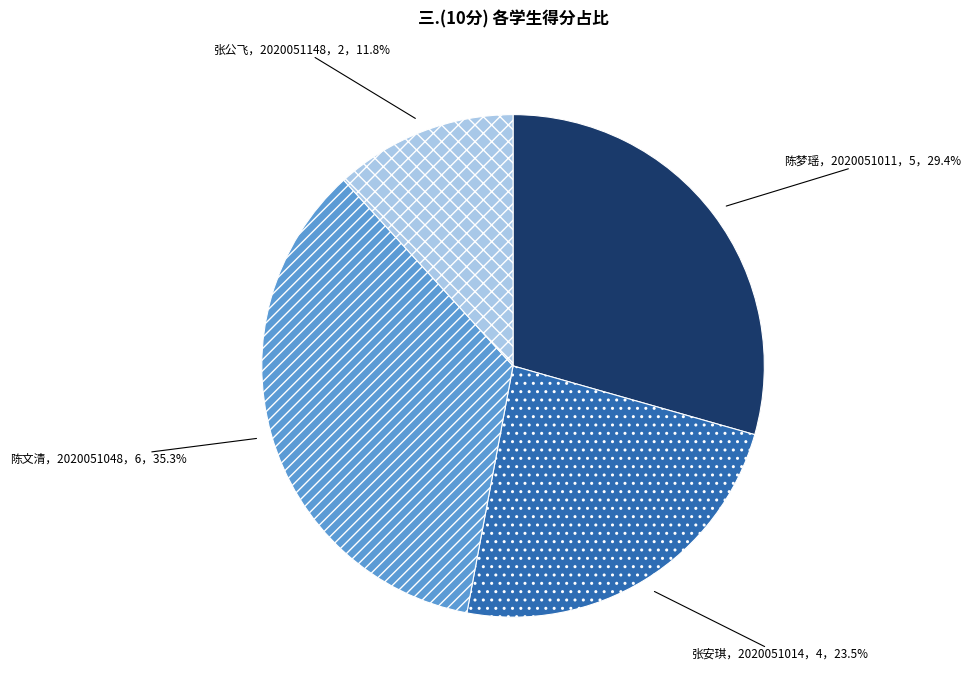

Is there any slice that represents more than half of the pie?

No